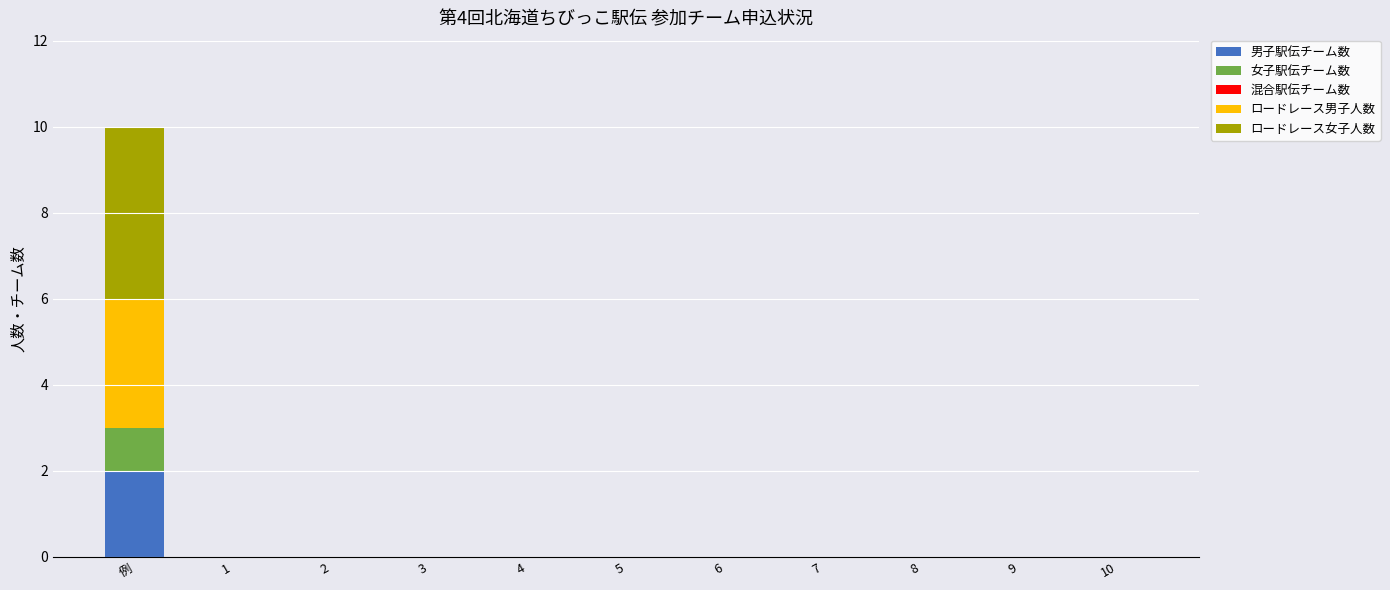

The 男子駅伝チーム数 series shows -1 at 8. True or false?

False